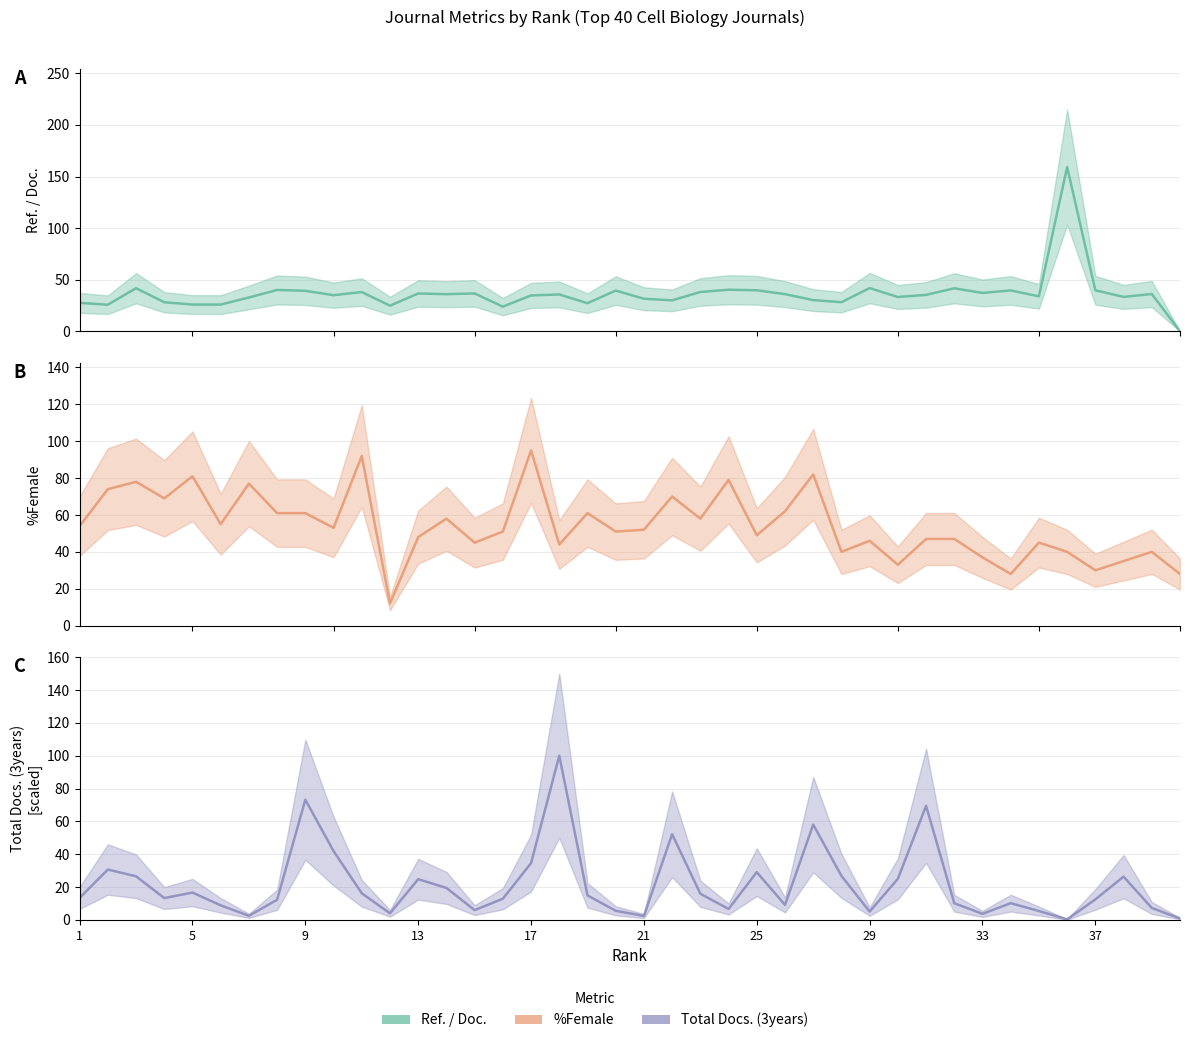

True or false: %Female and Total Docs. (3years) intersect in this chart.

True